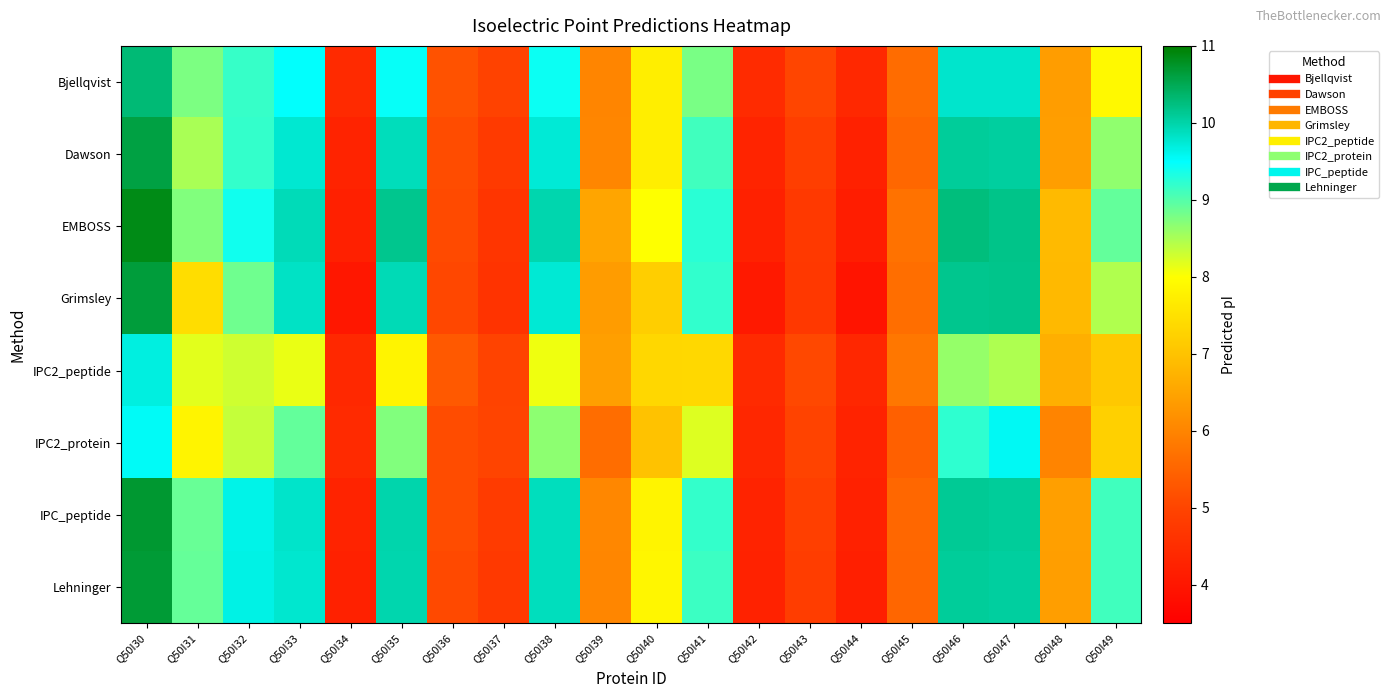

List the series in order of their peak value, lowest first.

IPC2_protein, IPC2_peptide, Bjellqvist, Dawson, Grimsley, Lehninger, IPC_peptide, EMBOSS